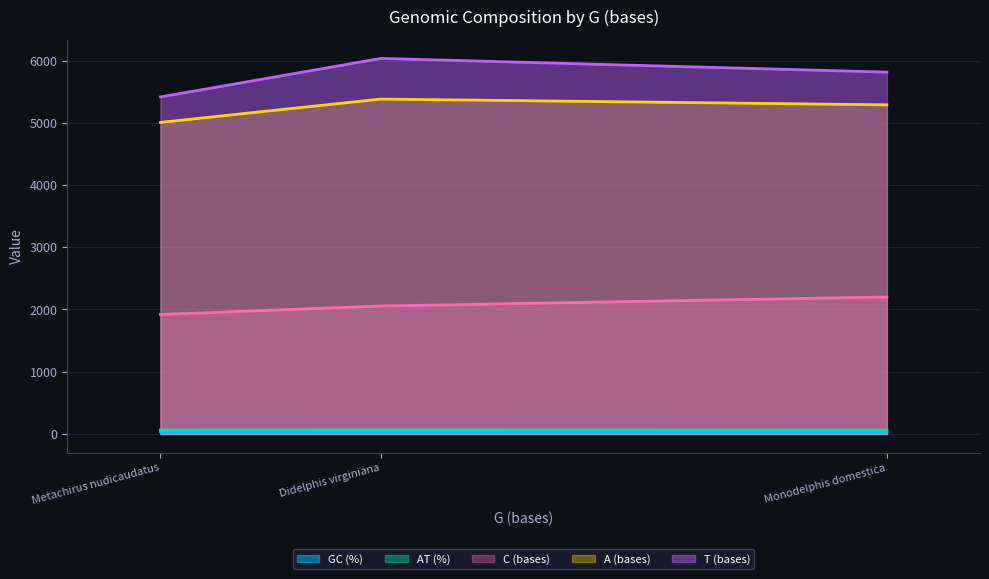

What is the difference between the highest and lowest values at Monodelphis domestica?

5779.0